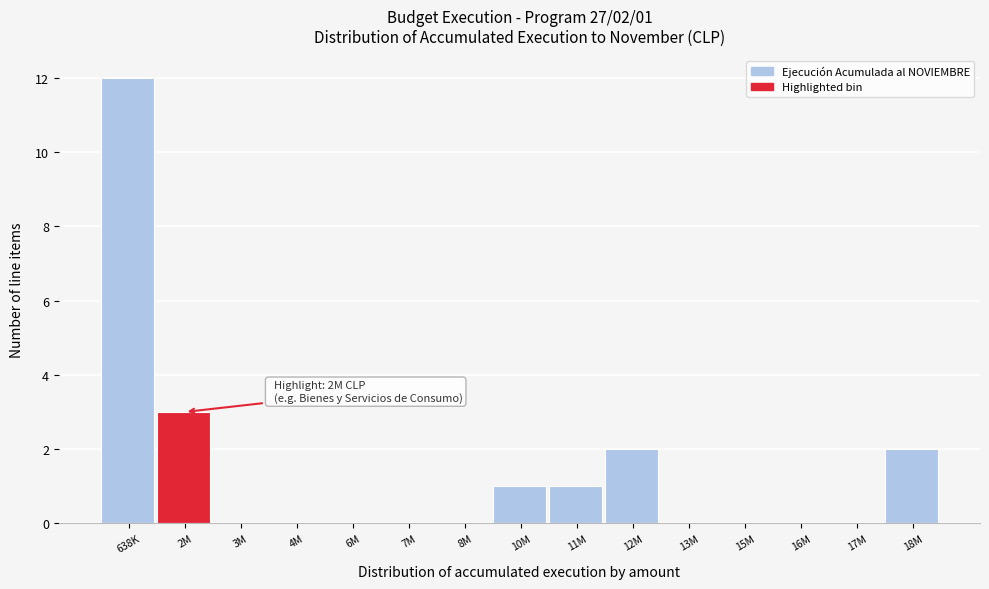

Reading right to left, transcribe all the data shown in this chart.

18M=2	17M=0	16M=0	15M=0	13M=0	12M=2	11M=1	10M=1	8M=0	7M=0	6M=0	4M=0	3M=0	2M=3	638K=12